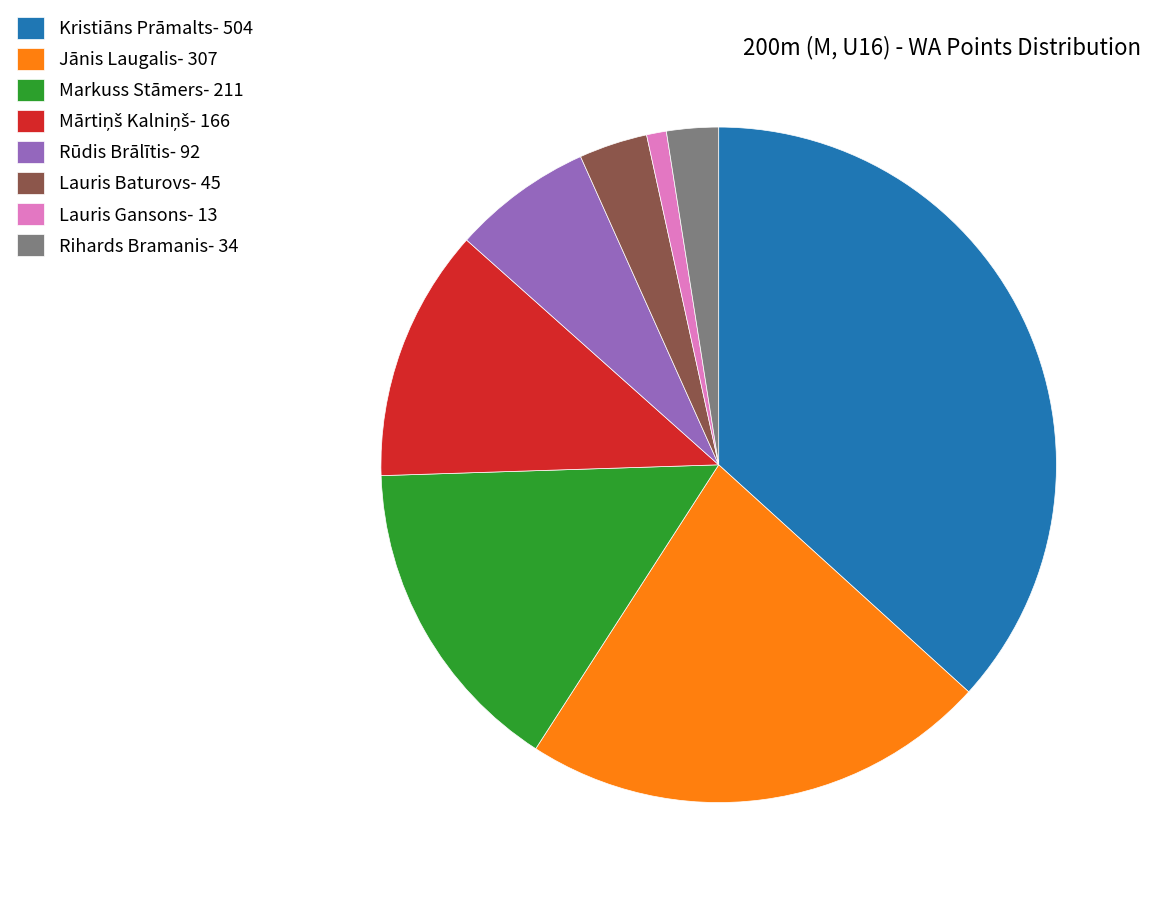

Which has a higher value, Jānis Laugalis or Kristiāns Prāmalts?

Kristiāns Prāmalts